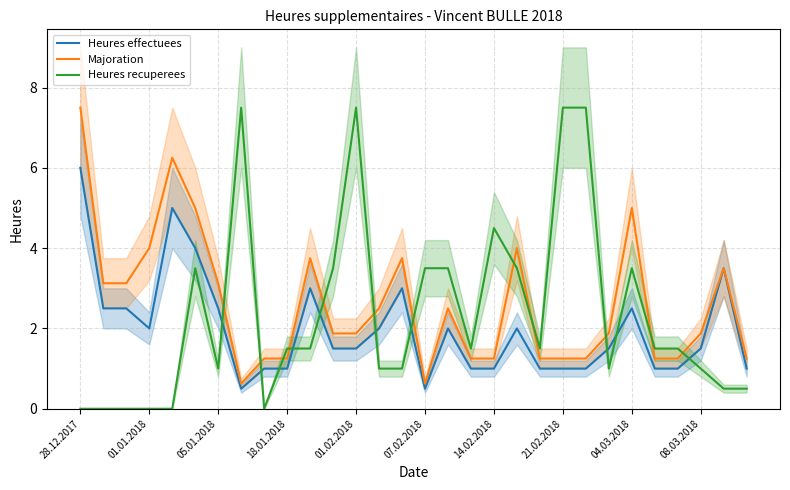

True or false: Heures effectuees and Heures recuperees intersect in this chart.

True